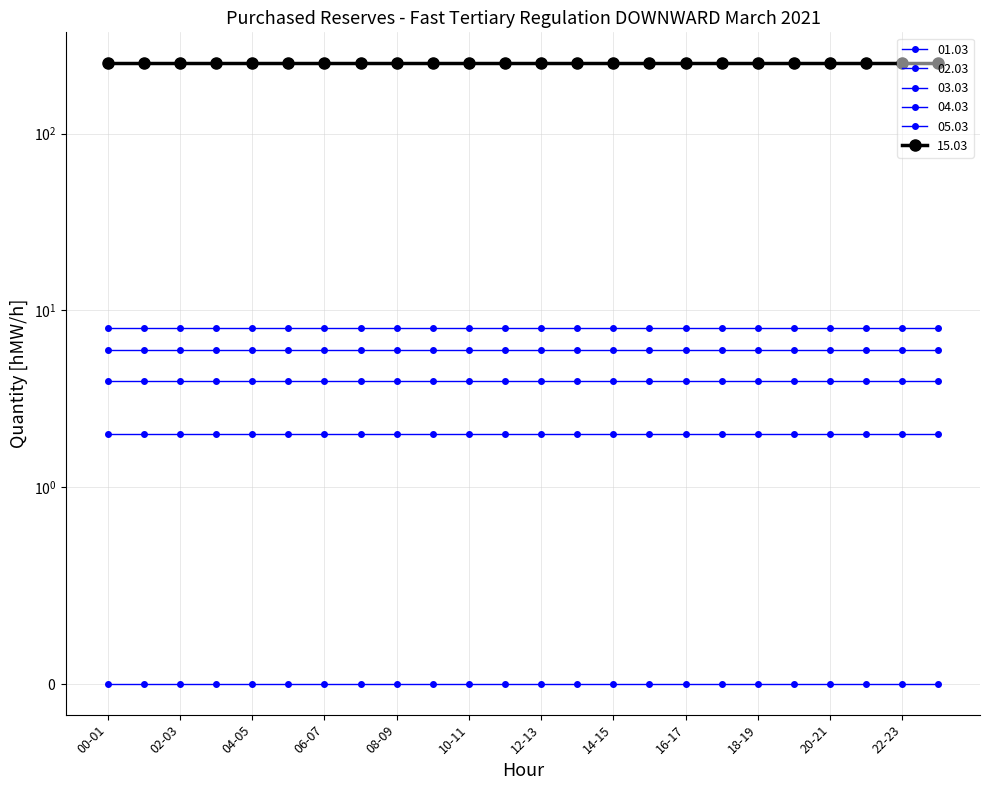

The 01.03 series shows 0 at 17-18. True or false?

True